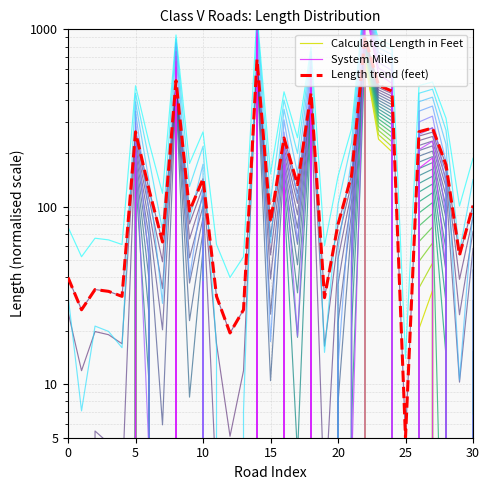

Where is the first local maximum for System Miles?

10